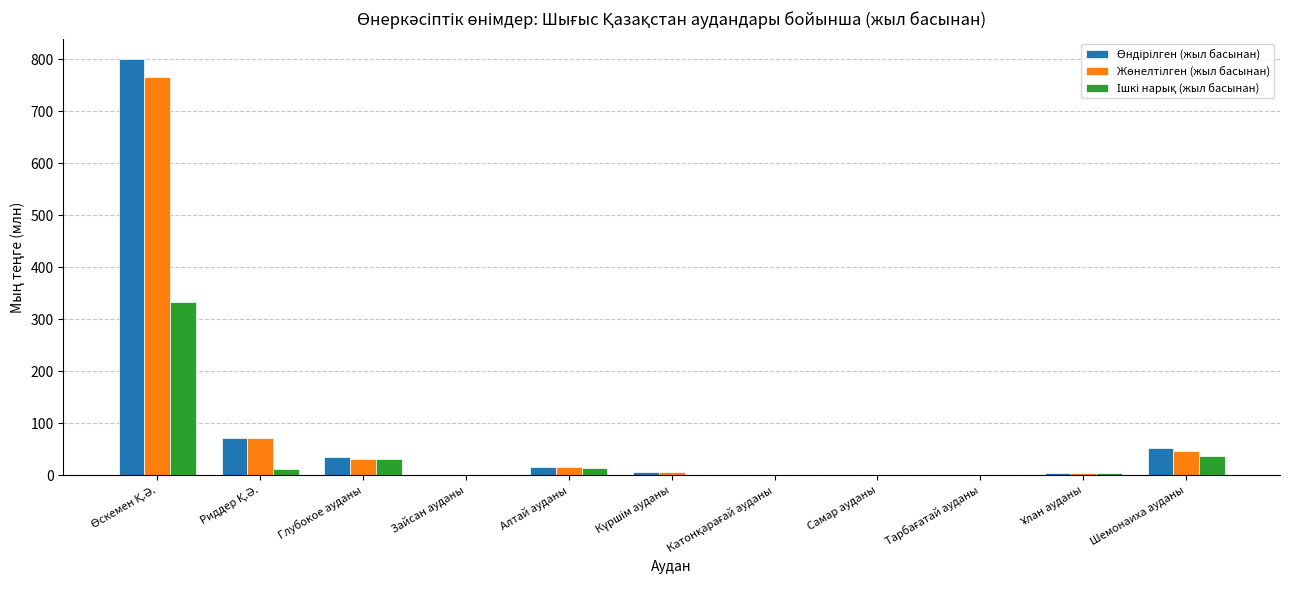

What is the maximum value shown in the chart?

799.6